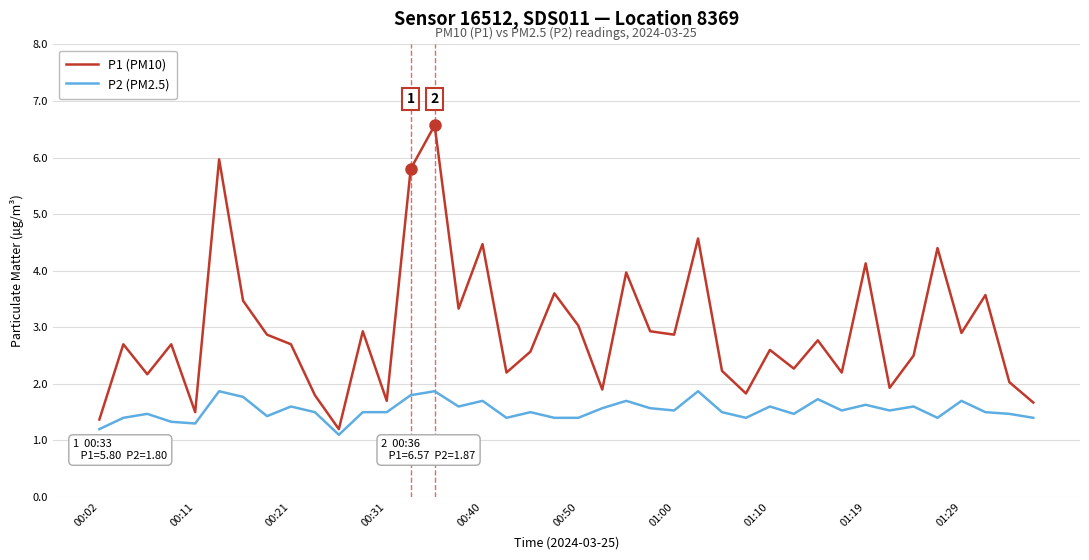

What is the highest value of the P1 (PM10) series?

6.6